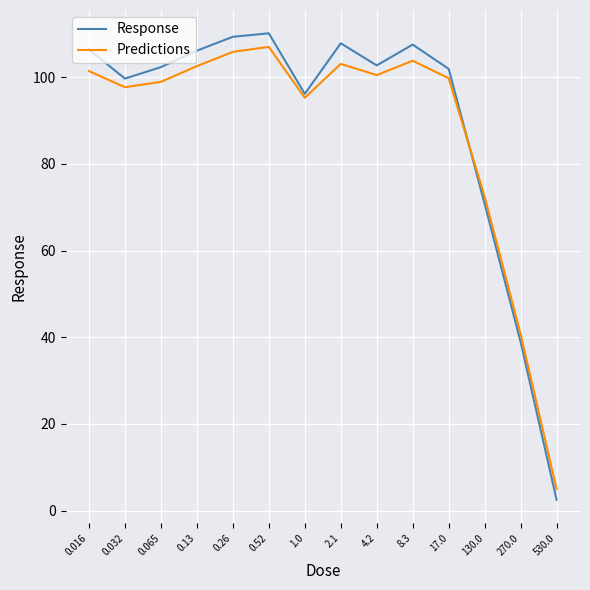

At which label is Response closest to 56?

130.0